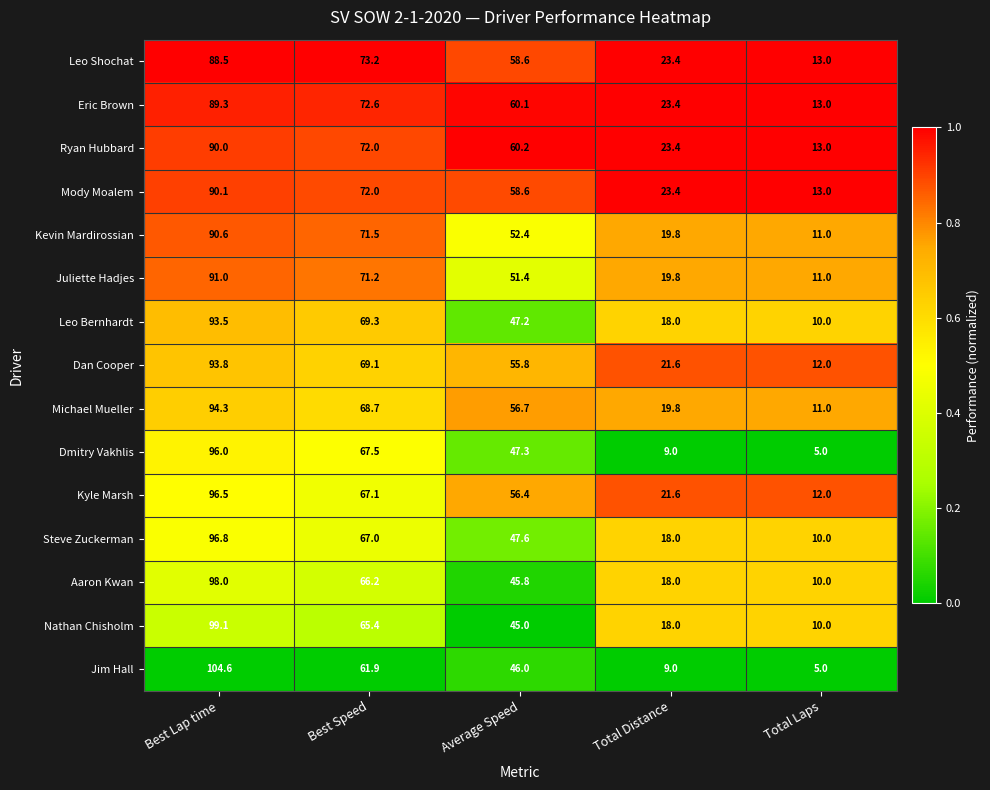

What is the maximum value for Nathan Chisholm?

99.1